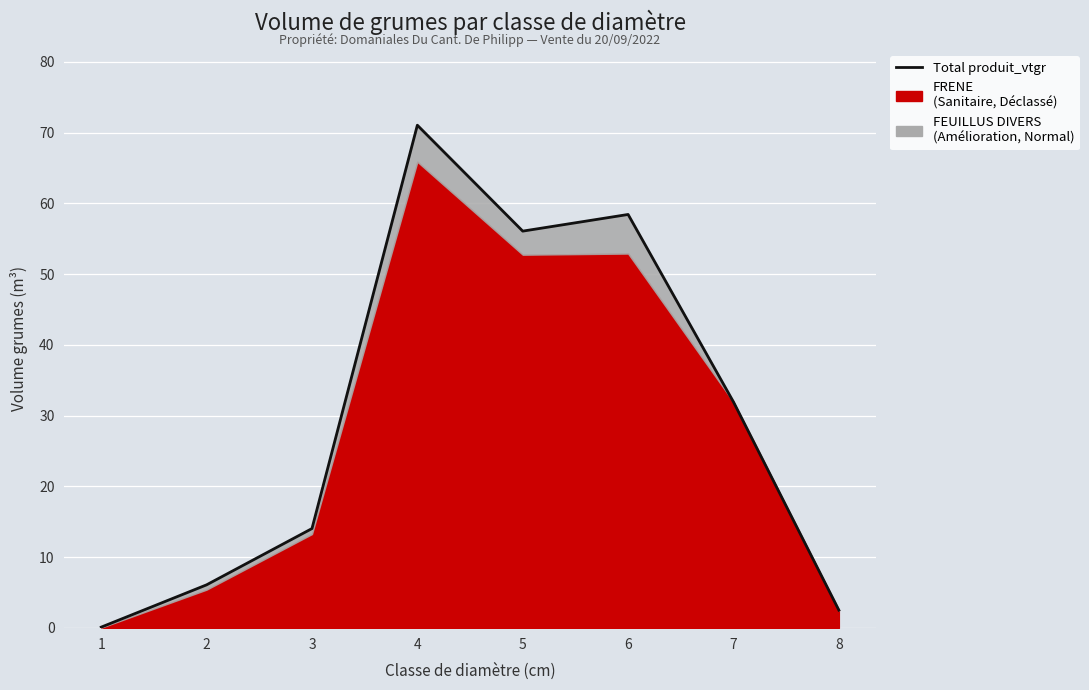

The chart shows a value of 0.1 at 1. True or false?

True